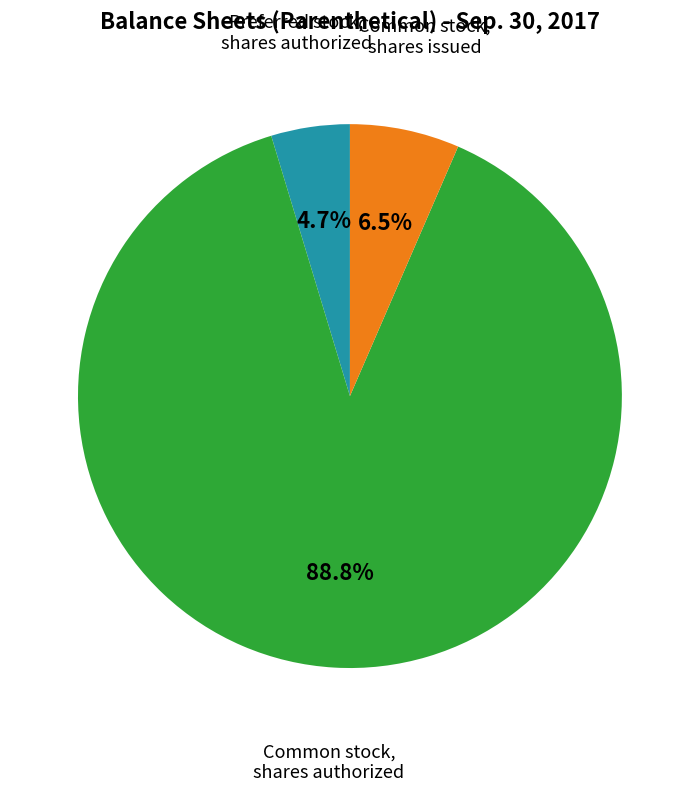

Is there any slice that represents more than half of the pie?

Yes